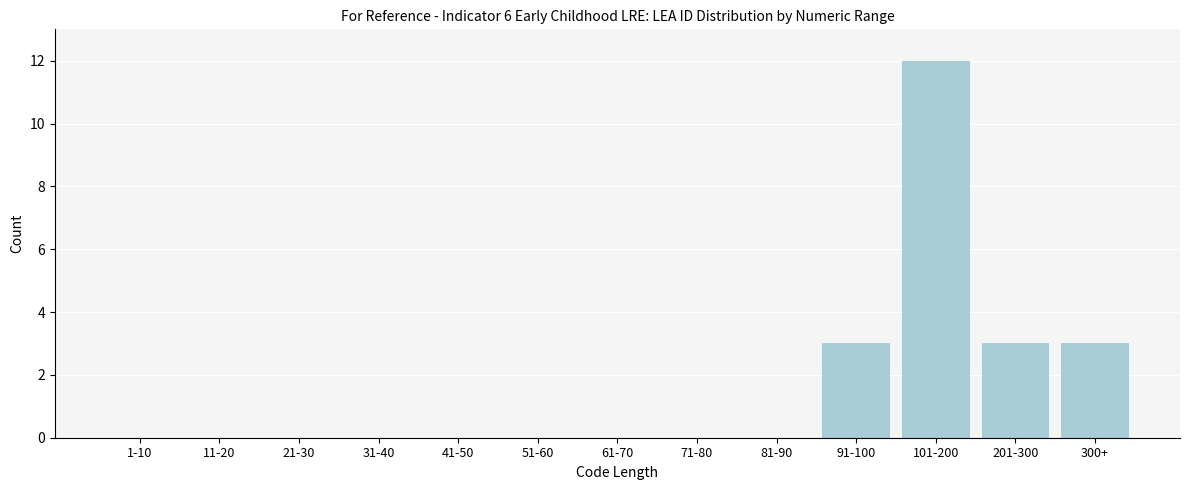

Reading left to right, list all the values displayed in this chart.

1-10=0	11-20=0	21-30=0	31-40=0	41-50=0	51-60=0	61-70=0	71-80=0	81-90=0	91-100=3	101-200=12	201-300=3	300+=3